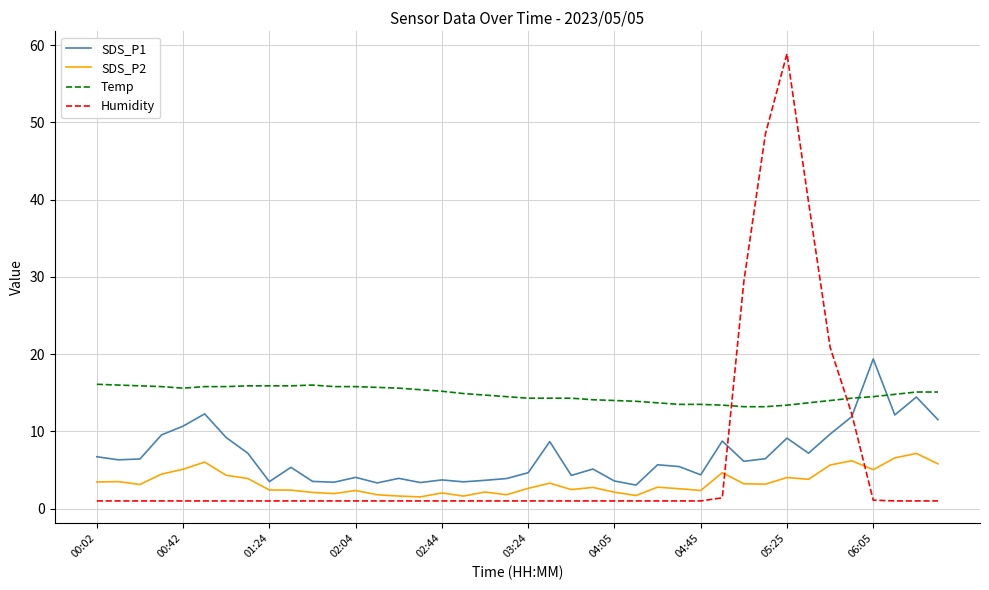

Rank the series by their maximum value, from highest to lowest.

Humidity, SDS_P1, Temp, SDS_P2